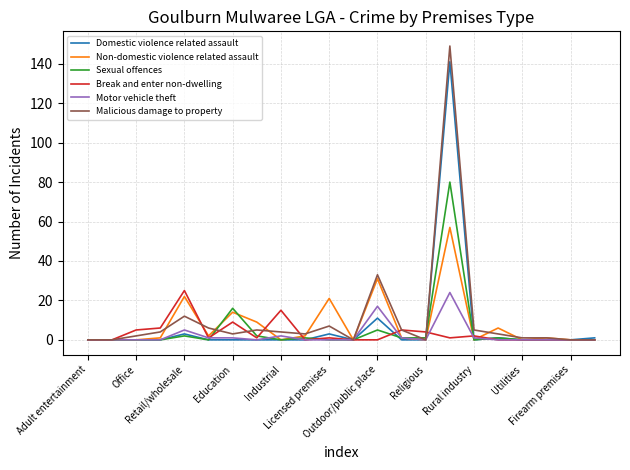

Which series has the largest range (max minus min)?

Malicious damage to property